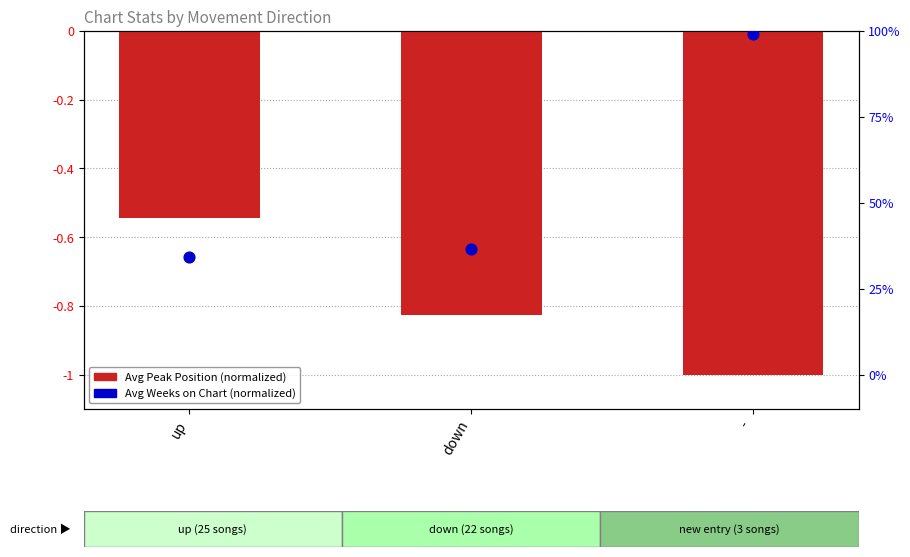

Which series contains the lowest Y value?

Avg Peak Position (normalized)